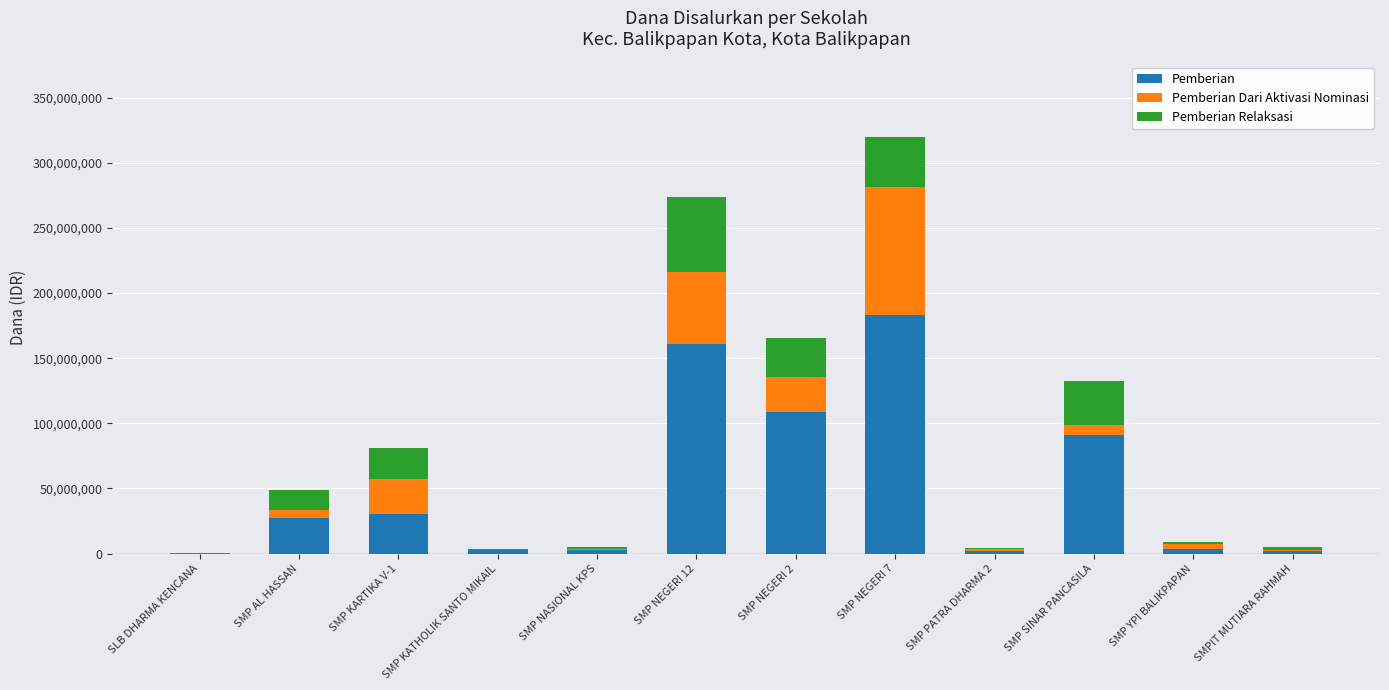

Is it true that Pemberian equals 35767721 at SMP SINAR PANCASILA?

False